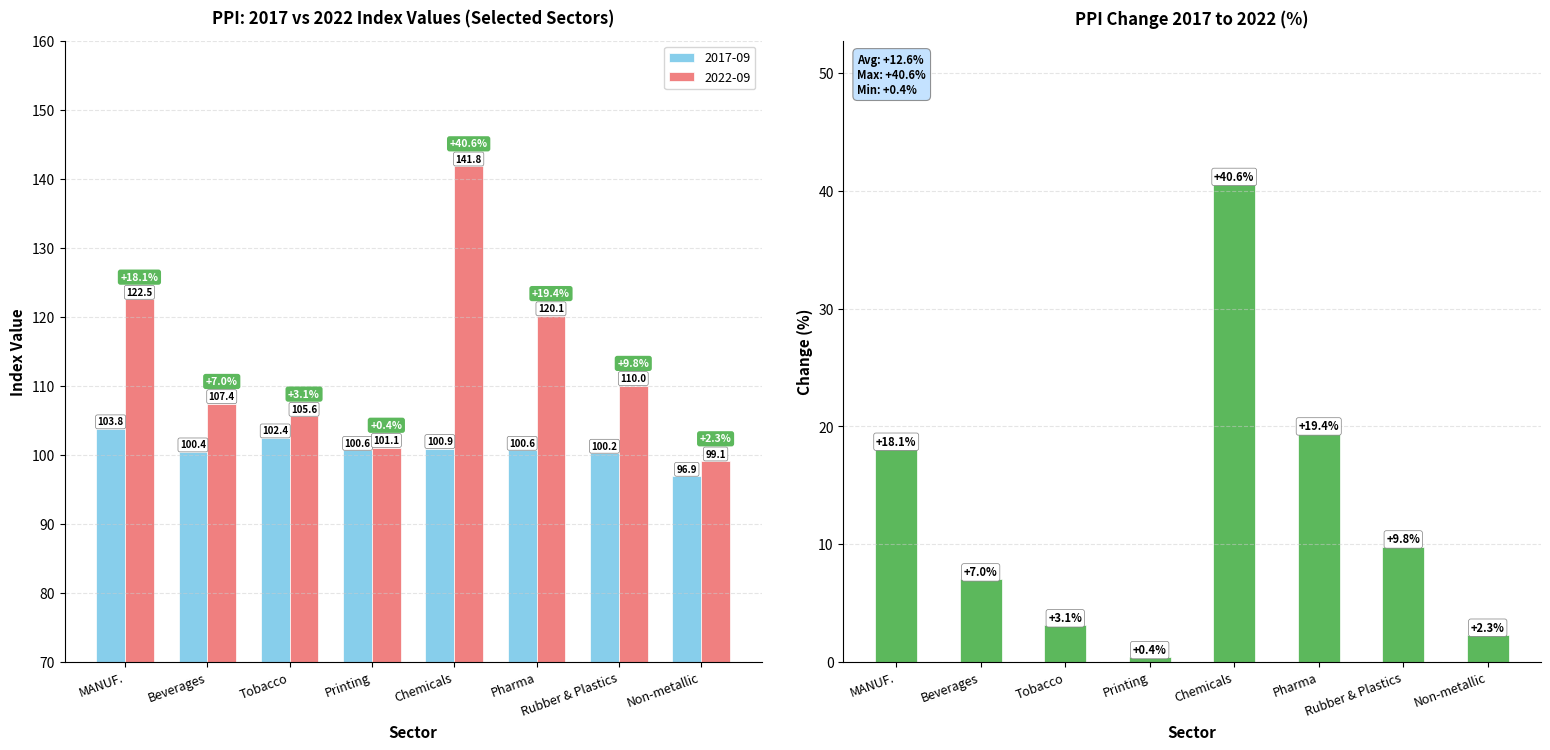

At which label does the data first exceed 9?

MANUF.